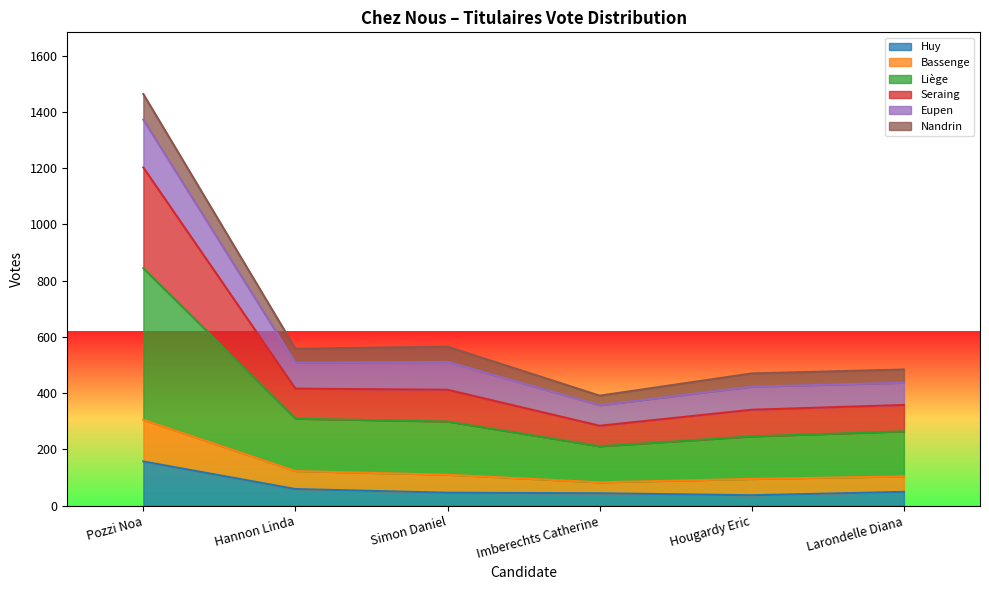

Where does the Seraing series first go above 412?

Pozzi Noa